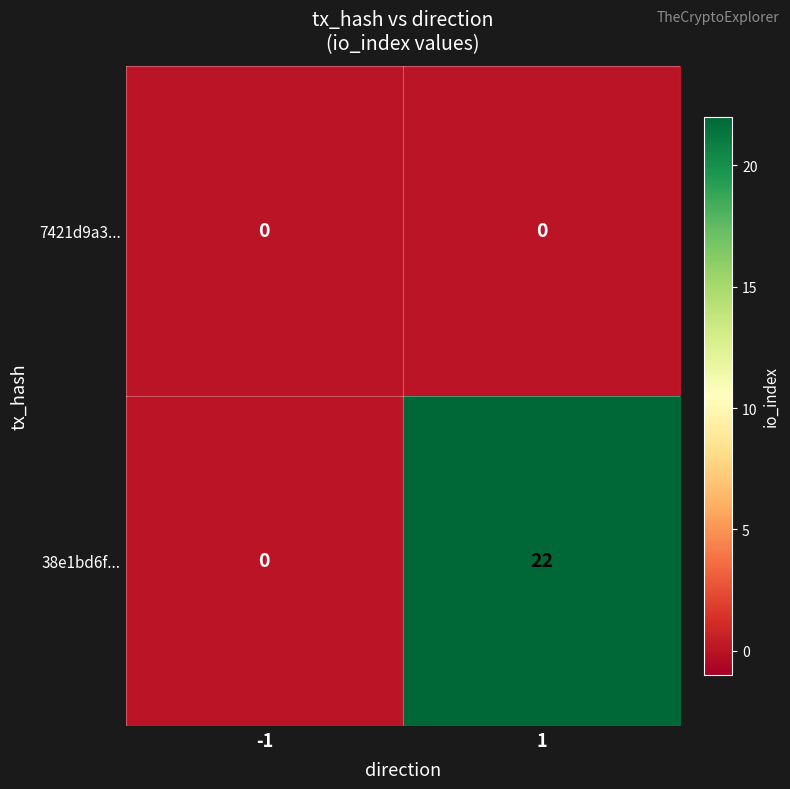

Which series has the largest total across all categories?

38e1bd6f...